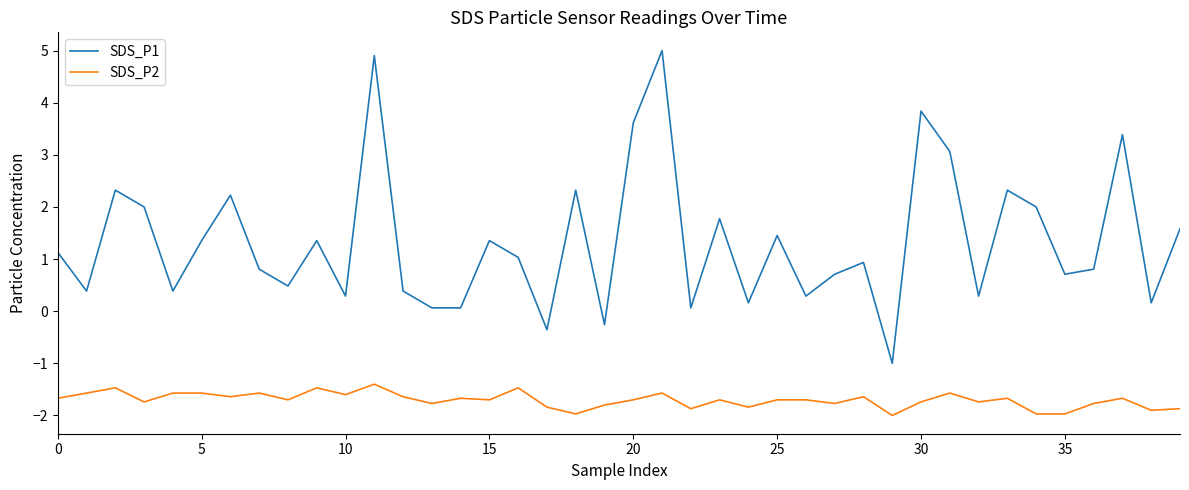

List the series in order of their overall mean, lowest first.

SDS_P2, SDS_P1